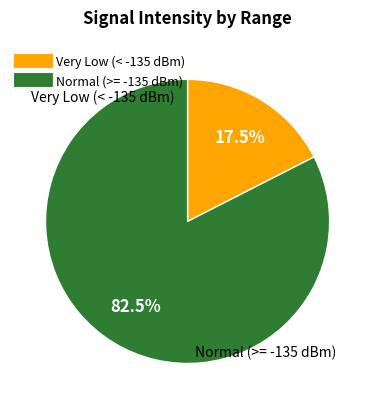

To the nearest percent, what is the average slice percentage?

50%